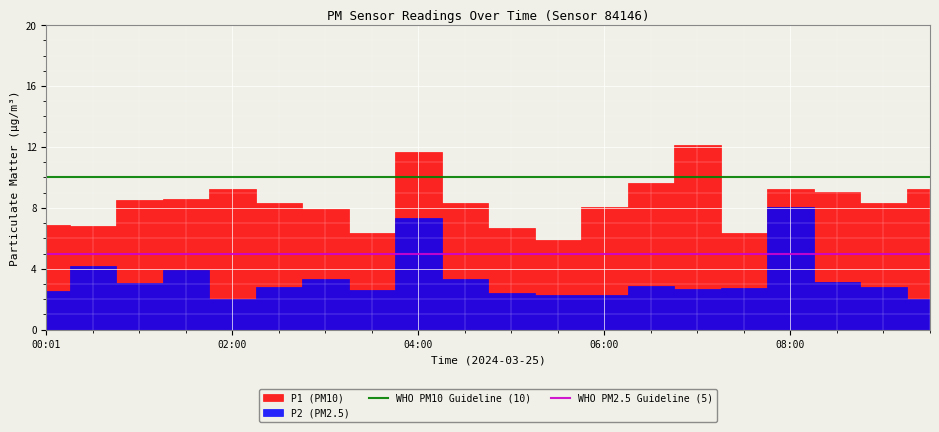

How many lines are shown in the chart?

2